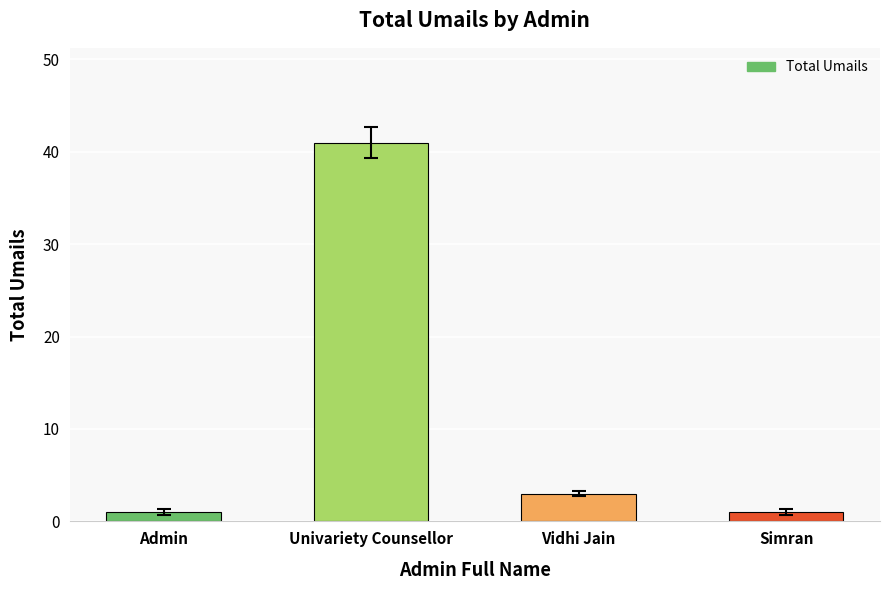

The value at Admin is 1. True or false?

True